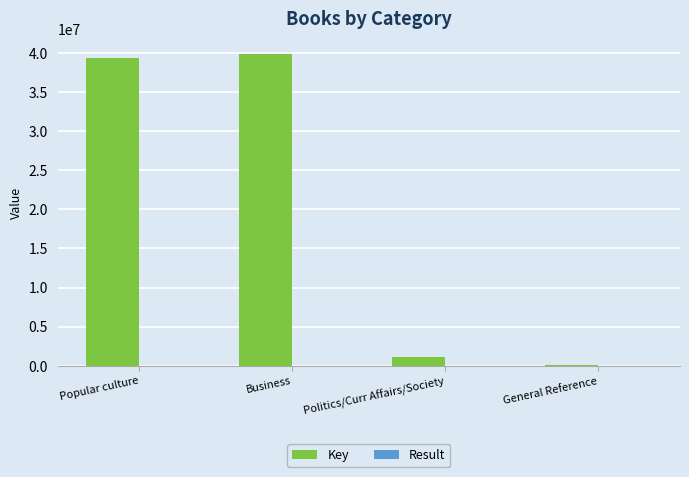

What is the greatest value displayed?

39848977